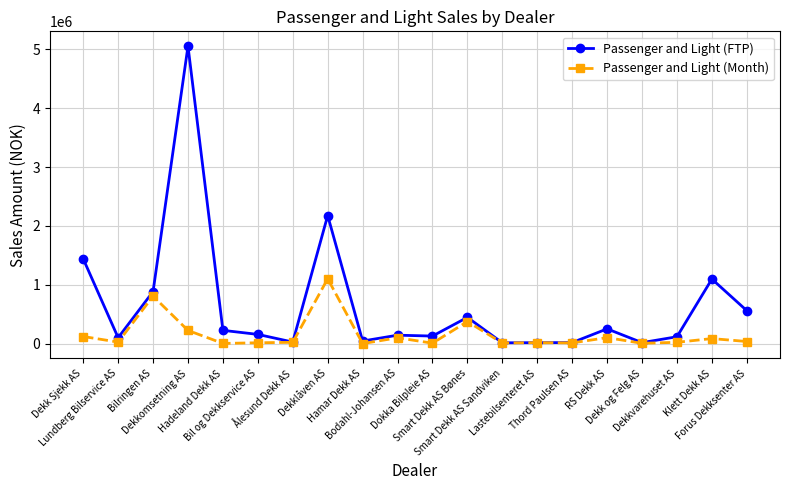

At which label does Passenger and Light (Month) reach its peak?

Dekklåven AS